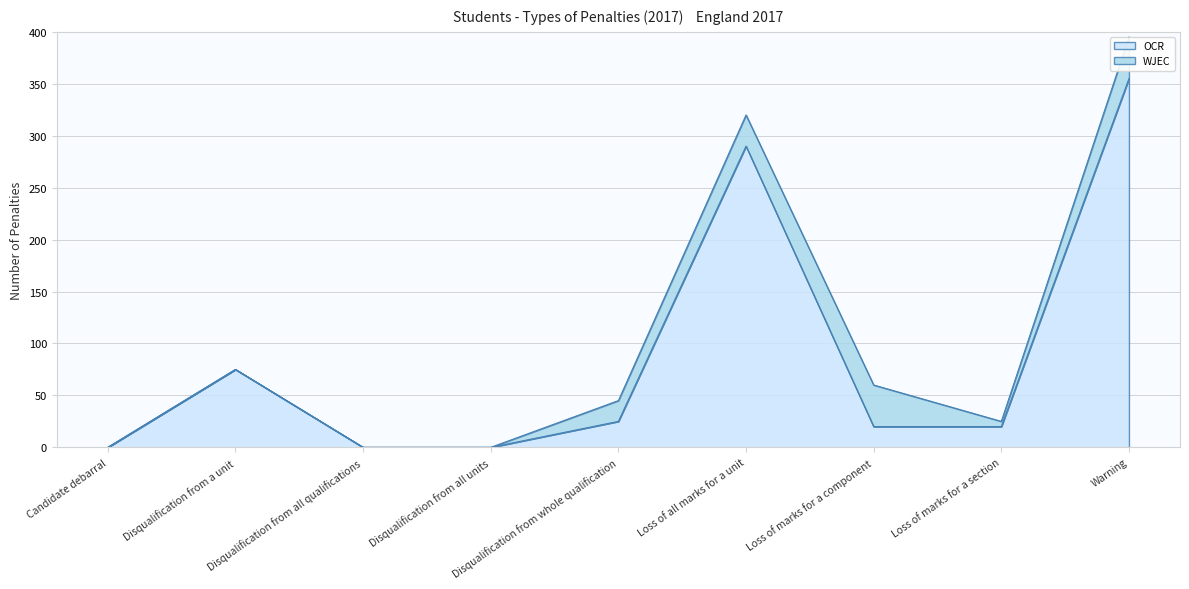

What is the average value?

87